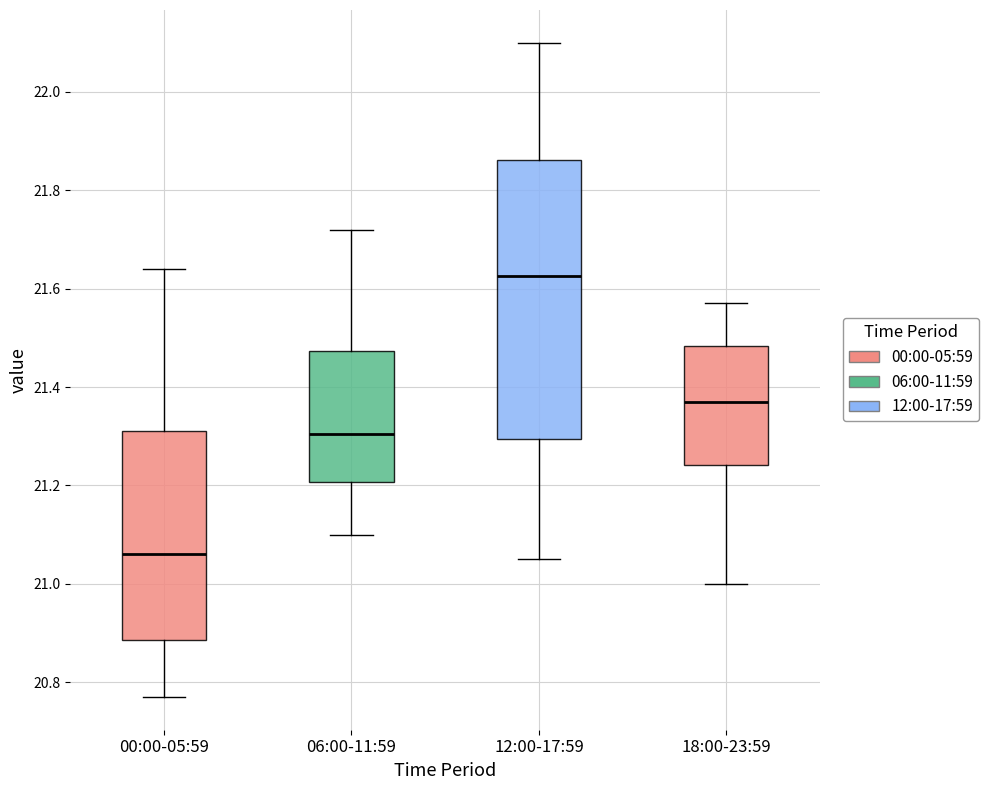

Comparing the boxes themselves (not the whiskers), which one is the tallest?

12:00-17:59